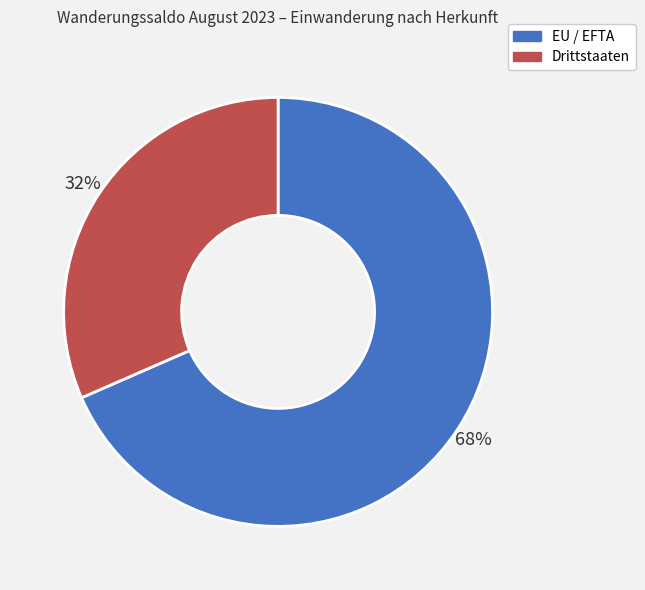

Is Drittstaaten the majority of the pie?

No